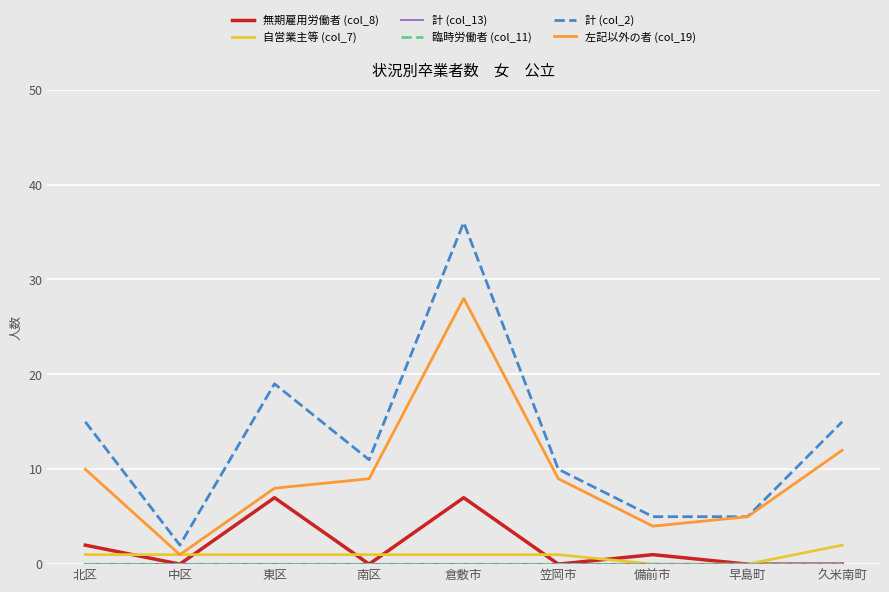

How many lines are shown in the chart?

6